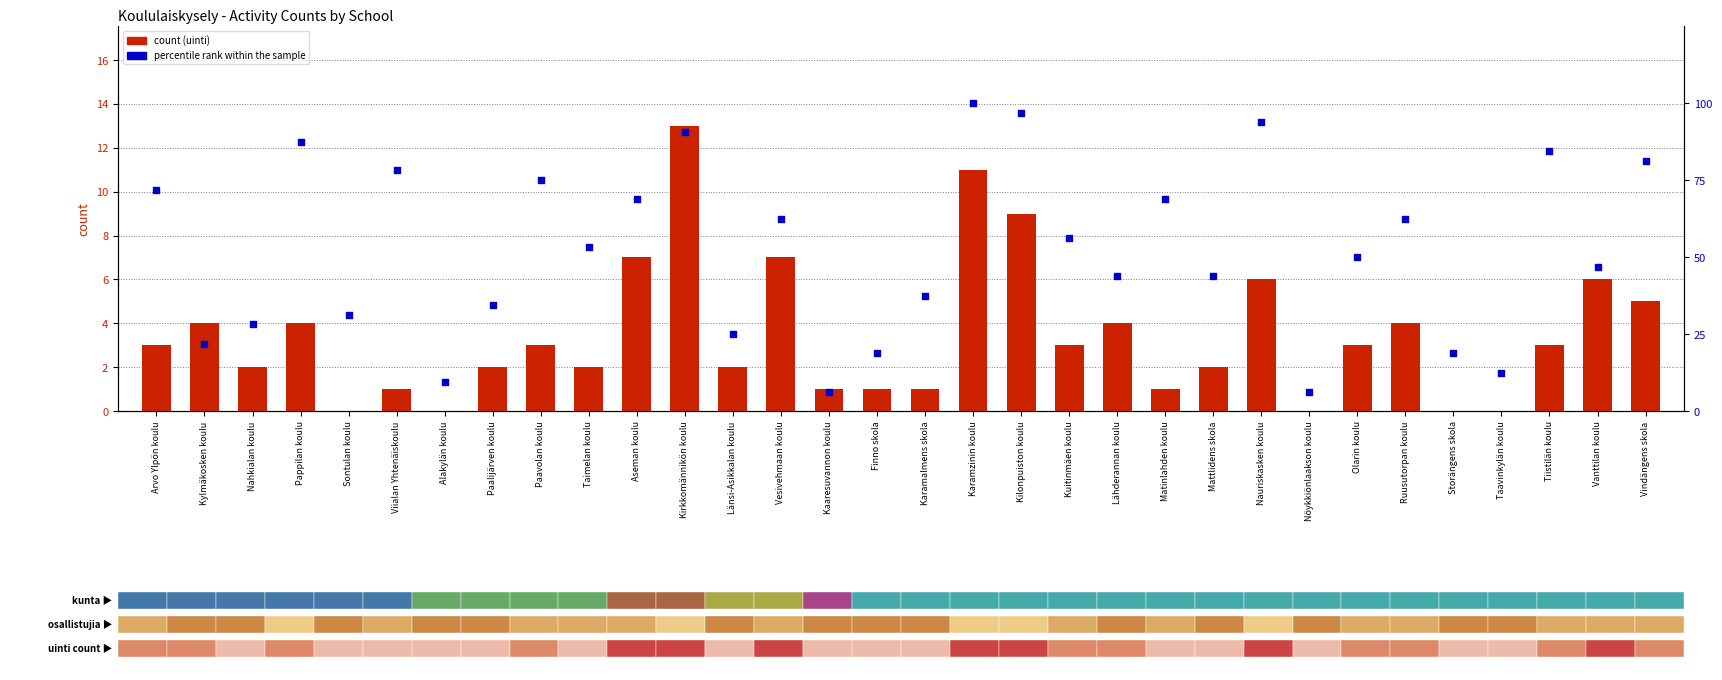

Is the value of percentile rank within the sample at Nöykkiönlaakson koulu greater than the value of count at Matinlahden koulu?

Yes